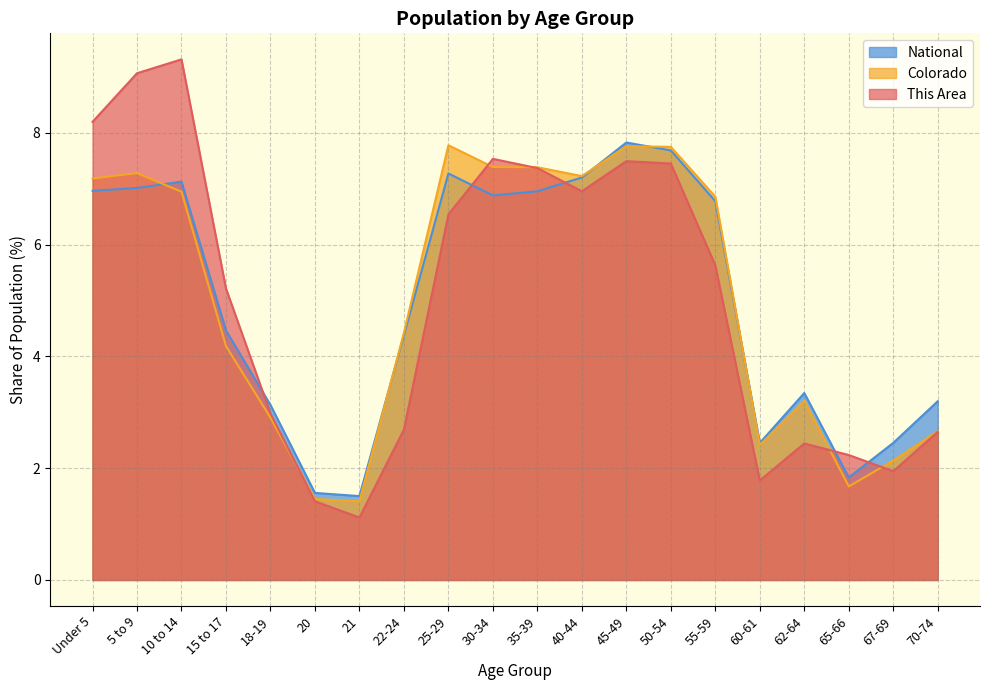

What value does the This Area series have at 35-39?

7.4